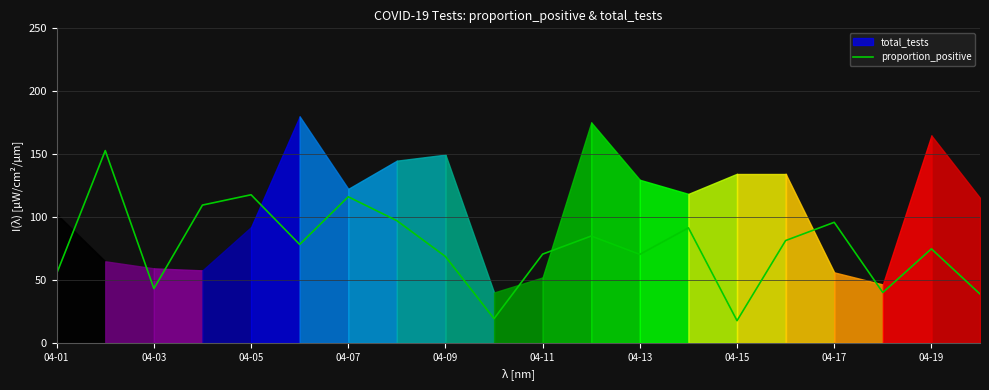

What is the maximum value for proportion_positive?

152.8